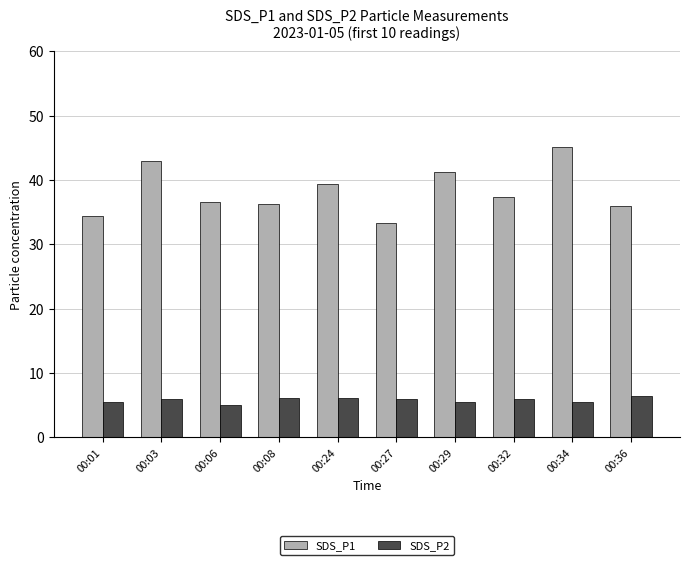

What is the difference between the highest and lowest values at 00:24?

33.3